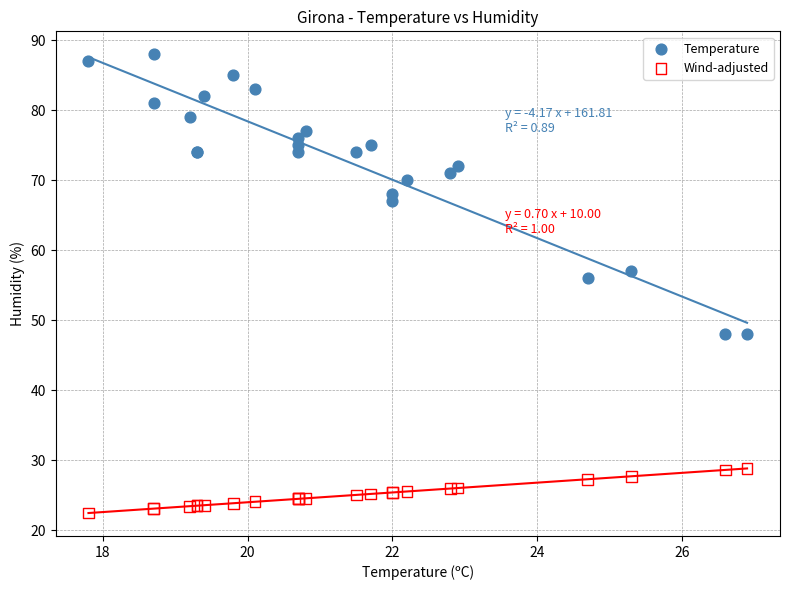

Which series reaches the maximum Y coordinate?

Temperature